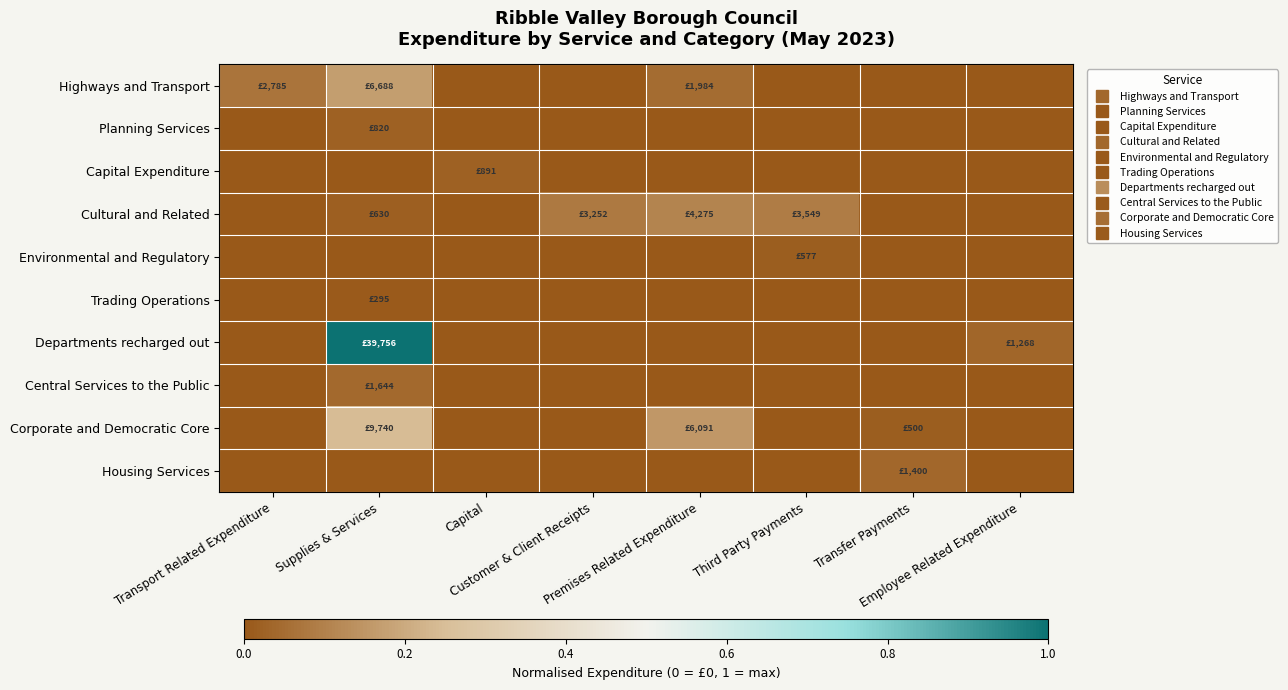

Reading left to right, list all the values displayed in this chart.

Highways and Transport: Transport Related Expenditure=0.1	Supplies & Services=0.2	Capital=0.0	Customer & Client Receipts=0.0	Premises Related Expenditure=0.0	Third Party Payments=0.0	Transfer Payments=0.0	Employee Related Expenditure=0.0
Planning Services: Transport Related Expenditure=0.0	Supplies & Services=0.0	Capital=0.0	Customer & Client Receipts=0.0	Premises Related Expenditure=0.0	Third Party Payments=0.0	Transfer Payments=0.0	Employee Related Expenditure=0.0
Capital Expenditure: Transport Related Expenditure=0.0	Supplies & Services=0.0	Capital=0.0	Customer & Client Receipts=0.0	Premises Related Expenditure=0.0	Third Party Payments=0.0	Transfer Payments=0.0	Employee Related Expenditure=0.0
Cultural and Related: Transport Related Expenditure=0.0	Supplies & Services=0.0	Capital=0.0	Customer & Client Receipts=0.1	Premises Related Expenditure=0.1	Third Party Payments=0.1	Transfer Payments=0.0	Employee Related Expenditure=0.0
Environmental and Regulatory: Transport Related Expenditure=0.0	Supplies & Services=0.0	Capital=0.0	Customer & Client Receipts=0.0	Premises Related Expenditure=0.0	Third Party Payments=0.0	Transfer Payments=0.0	Employee Related Expenditure=0.0
Trading Operations: Transport Related Expenditure=0.0	Supplies & Services=0.0	Capital=0.0	Customer & Client Receipts=0.0	Premises Related Expenditure=0.0	Third Party Payments=0.0	Transfer Payments=0.0	Employee Related Expenditure=0.0
Departments recharged out: Transport Related Expenditure=0.0	Supplies & Services=1.0	Capital=0.0	Customer & Client Receipts=0.0	Premises Related Expenditure=0.0	Third Party Payments=0.0	Transfer Payments=0.0	Employee Related Expenditure=0.0
Central Services to the Public: Transport Related Expenditure=0.0	Supplies & Services=0.0	Capital=0.0	Customer & Client Receipts=0.0	Premises Related Expenditure=0.0	Third Party Payments=0.0	Transfer Payments=0.0	Employee Related Expenditure=0.0
Corporate and Democratic Core: Transport Related Expenditure=0.0	Supplies & Services=0.2	Capital=0.0	Customer & Client Receipts=0.0	Premises Related Expenditure=0.2	Third Party Payments=0.0	Transfer Payments=0.0	Employee Related Expenditure=0.0
Housing Services: Transport Related Expenditure=0.0	Supplies & Services=0.0	Capital=0.0	Customer & Client Receipts=0.0	Premises Related Expenditure=0.0	Third Party Payments=0.0	Transfer Payments=0.0	Employee Related Expenditure=0.0